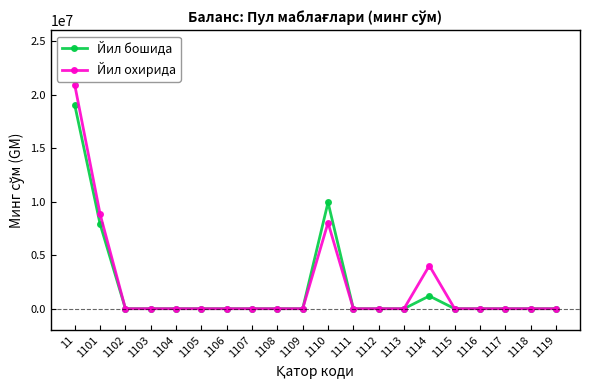

The value of Йил бошида at 1101 is 4707192.9. True or false?

False